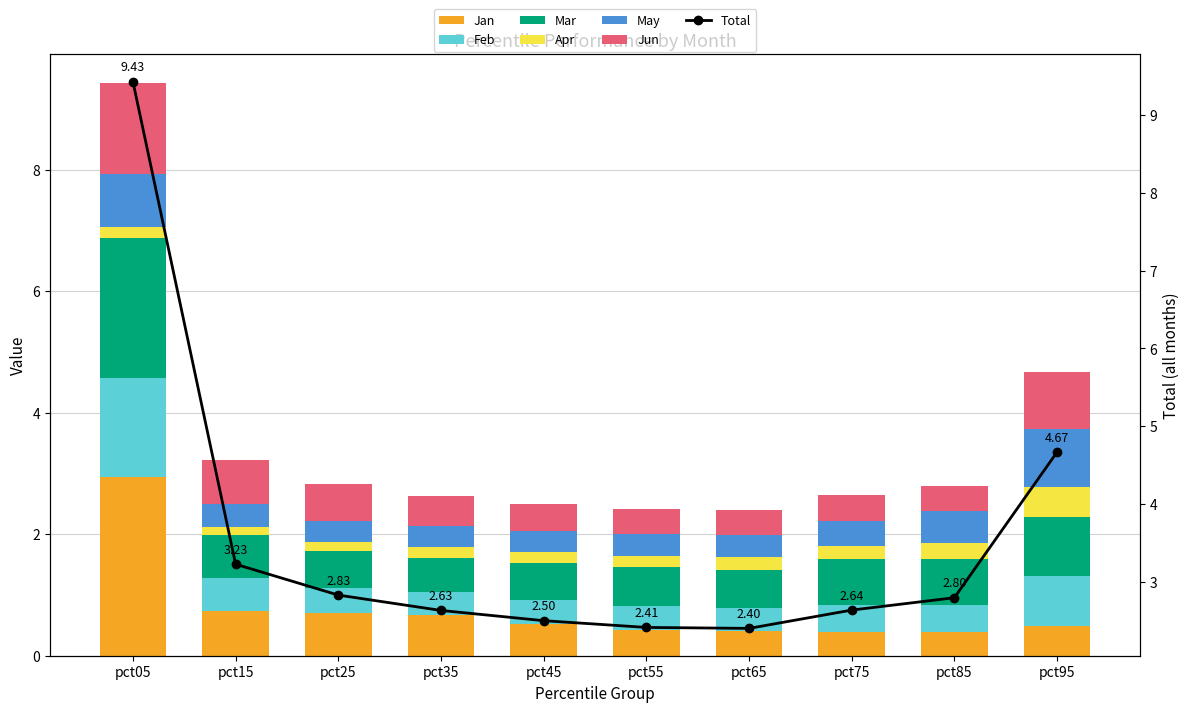

What is the difference between the Feb values at pct25 and pct15?

0.1